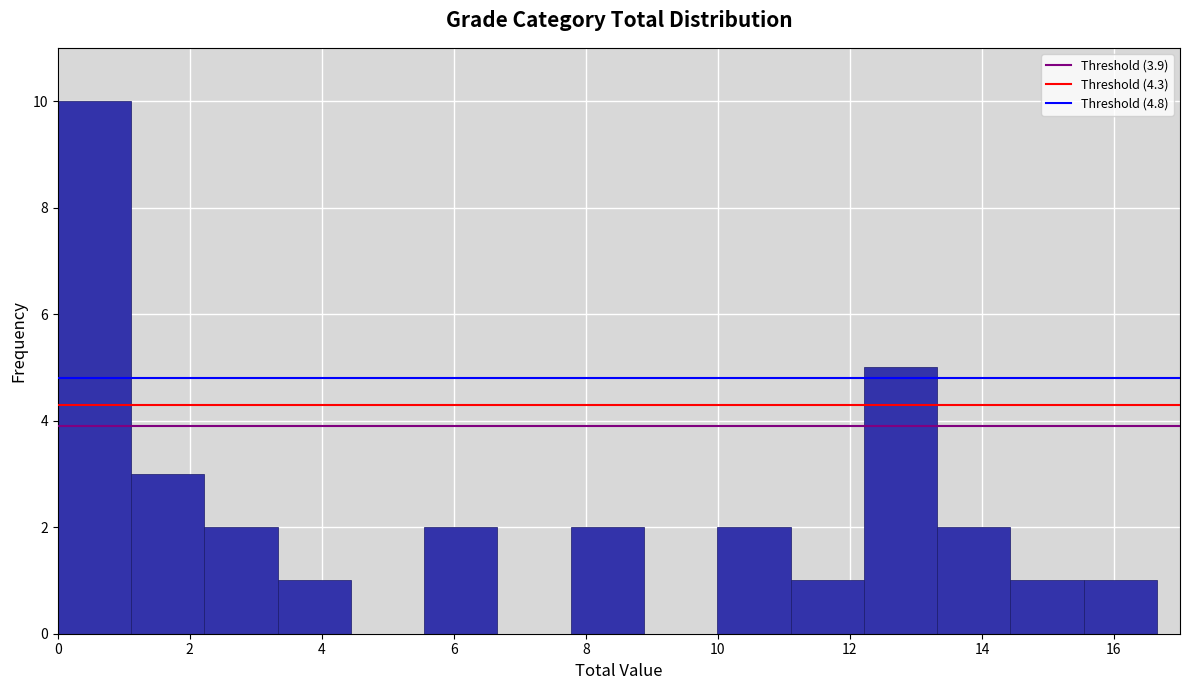

Reading left to right, transcribe this chart: for each bar, give the range it covers on the x-axis and its height. Neither the bar edges nor the heights are printed on the chart, so give them approximately, as read against the axes.

0.0 to 1.2: 10
1.2 to 2.2: 3
2.2 to 3.4: 2
3.4 to 4.4: 1
4.4 to 5.6: 0
5.6 to 6.6: 2
6.6 to 7.8: 0
7.8 to 8.8: 2
8.8 to 10.0: 0
10.0 to 11.2: 2
11.2 to 12.2: 1
12.2 to 13.4: 5
13.4 to 14.4: 2
14.4 to 15.6: 1
15.6 to 16.6: 1